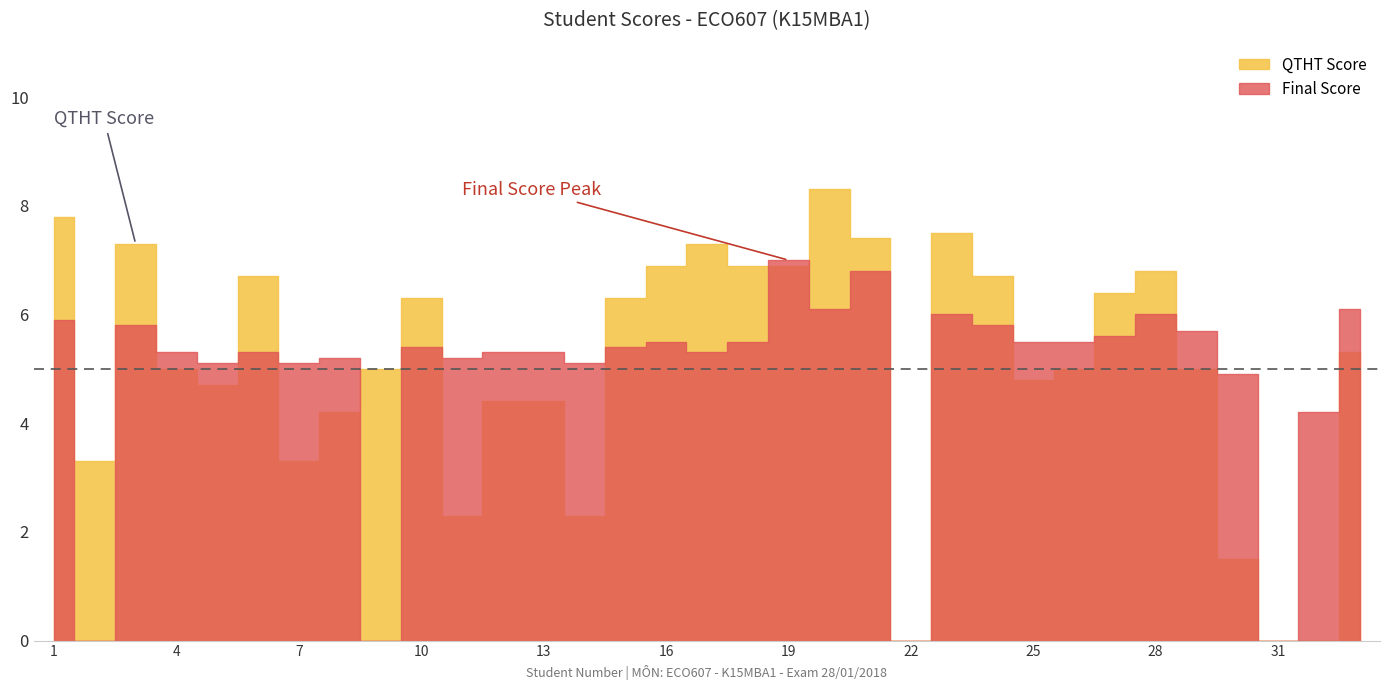

Reading left to right, what are all the values shown in this chart?

QTHT Score: 7.8	3.3	7.3	5.0	4.7	6.7	3.3	4.2	5.0	6.3	2.3	4.4	4.4	2.3	6.3	6.9	7.3	6.9	6.9	8.3	7.4	0.0	7.5	6.7	4.8	5.0	6.4	6.8	5.0	1.5	0.0	0.0	5.3
Final Score: 5.9	0.0	5.8	5.3	5.1	5.3	5.1	5.2	0.0	5.4	5.2	5.3	5.3	5.1	5.4	5.5	5.3	5.5	7.0	6.1	6.8	0.0	6.0	5.8	5.5	5.5	5.6	6.0	5.7	4.9	0.0	4.2	6.1